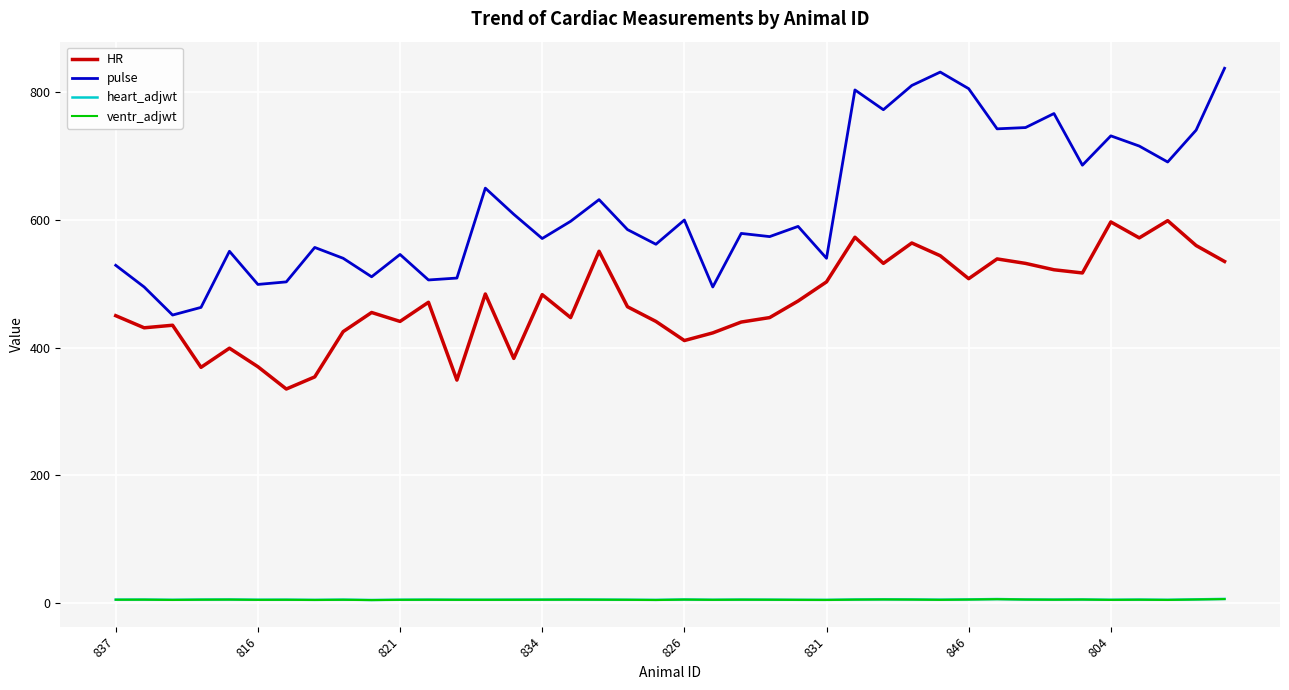

What are all the series names shown in the legend?

HR, pulse, heart_adjwt, ventr_adjwt